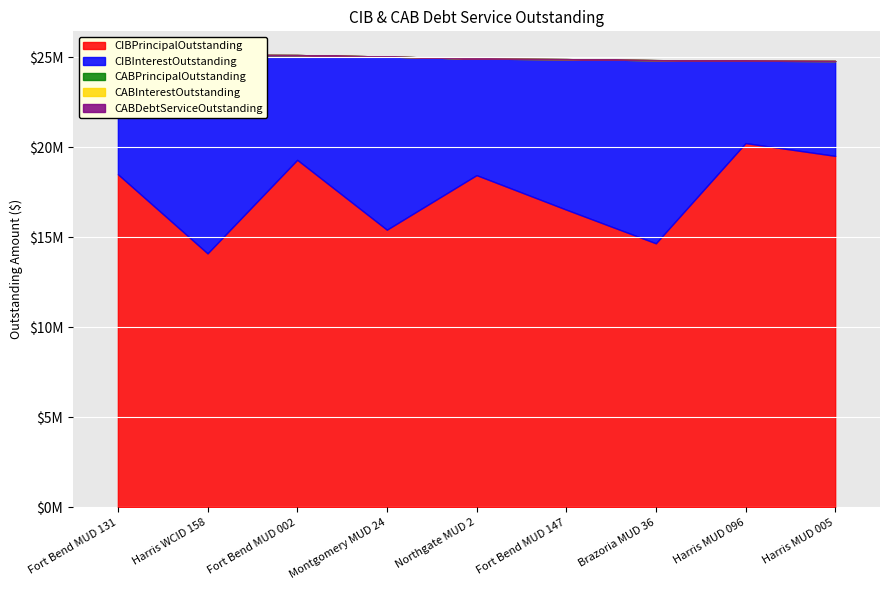

What position from the right is Harris MUD 096?

2